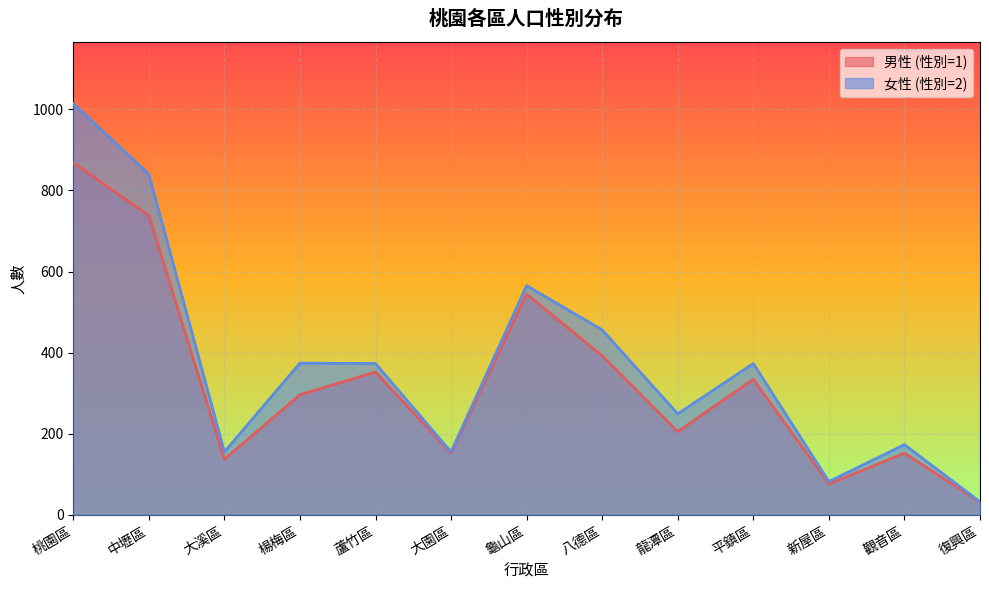

Which series has the largest total across all categories?

女性 (性別=2)